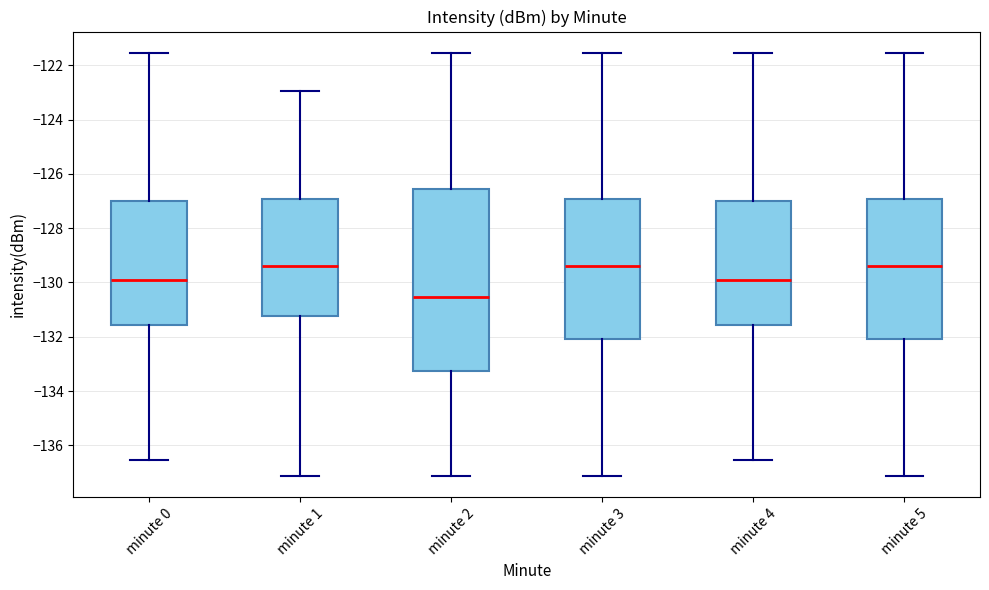

Comparing the boxes themselves (not the whiskers), which one is the tallest?

minute 2